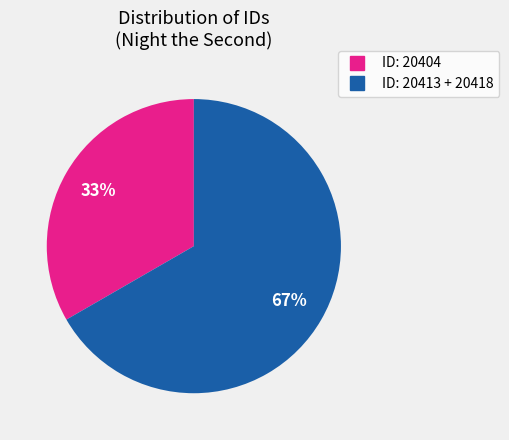

Does any single category account for the majority?

Yes